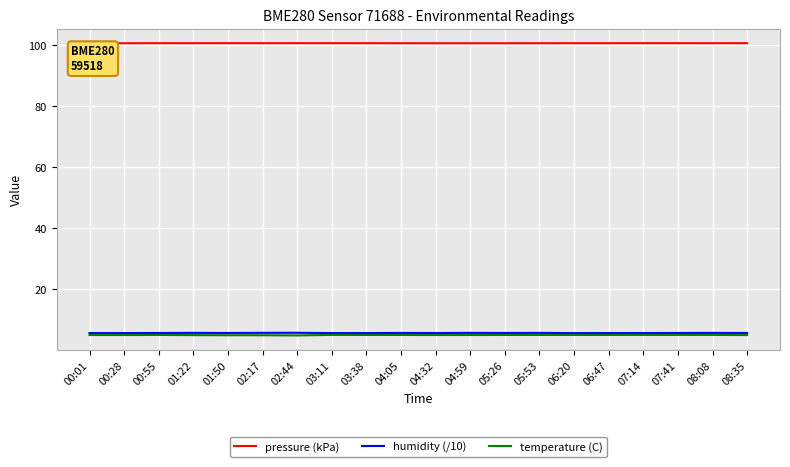

True or false: humidity (/10) and pressure (kPa) cross at least once.

False